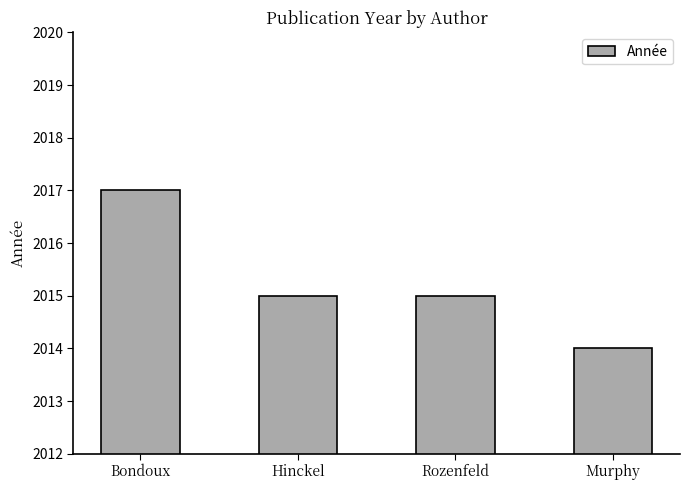

Which label corresponds to the smallest value in the chart?

Murphy